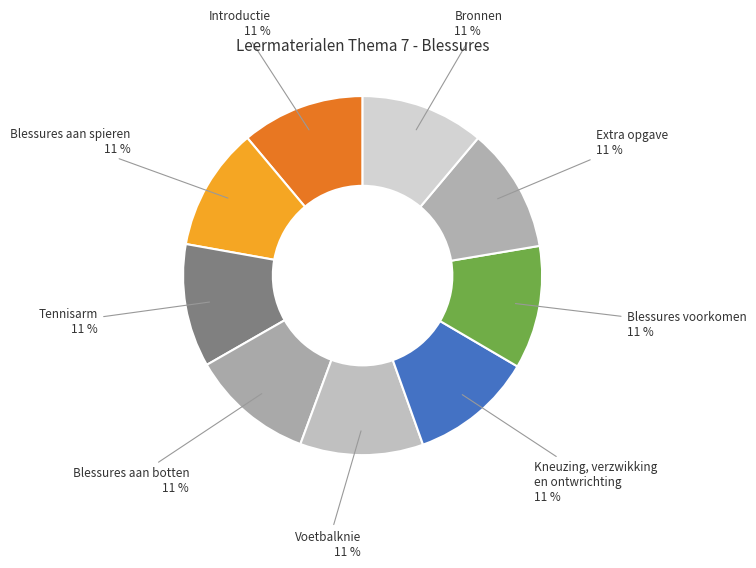

Count the number of slices in the pie.

9